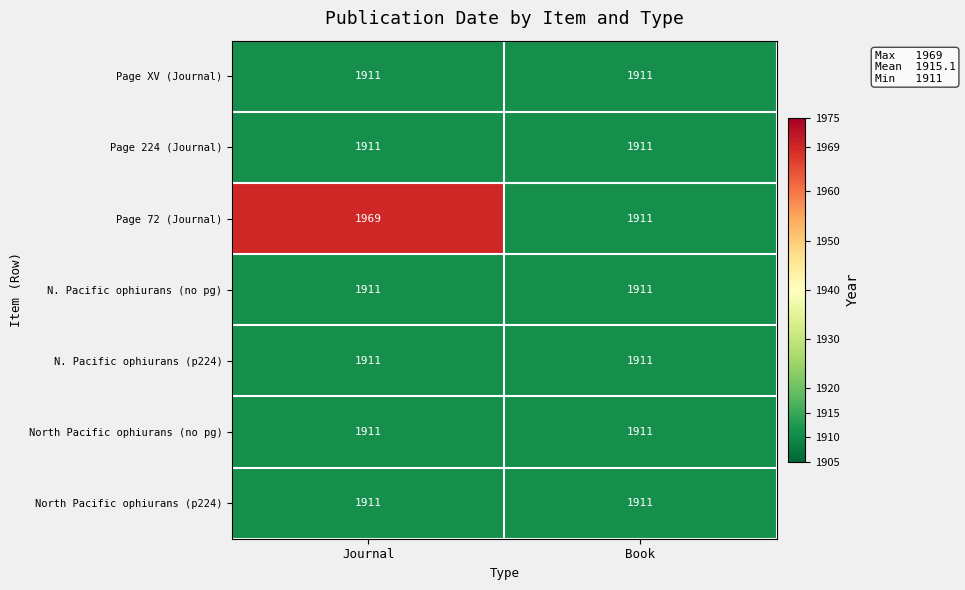

What is the approximate value of Page 72 (Journal) at Journal, to the nearest 5?

1970